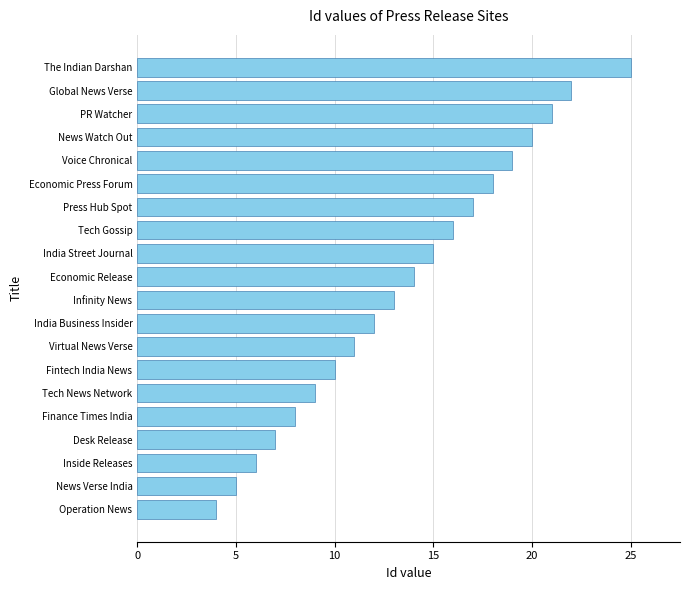

The chart shows a value of 5 at Fintech India News. True or false?

False